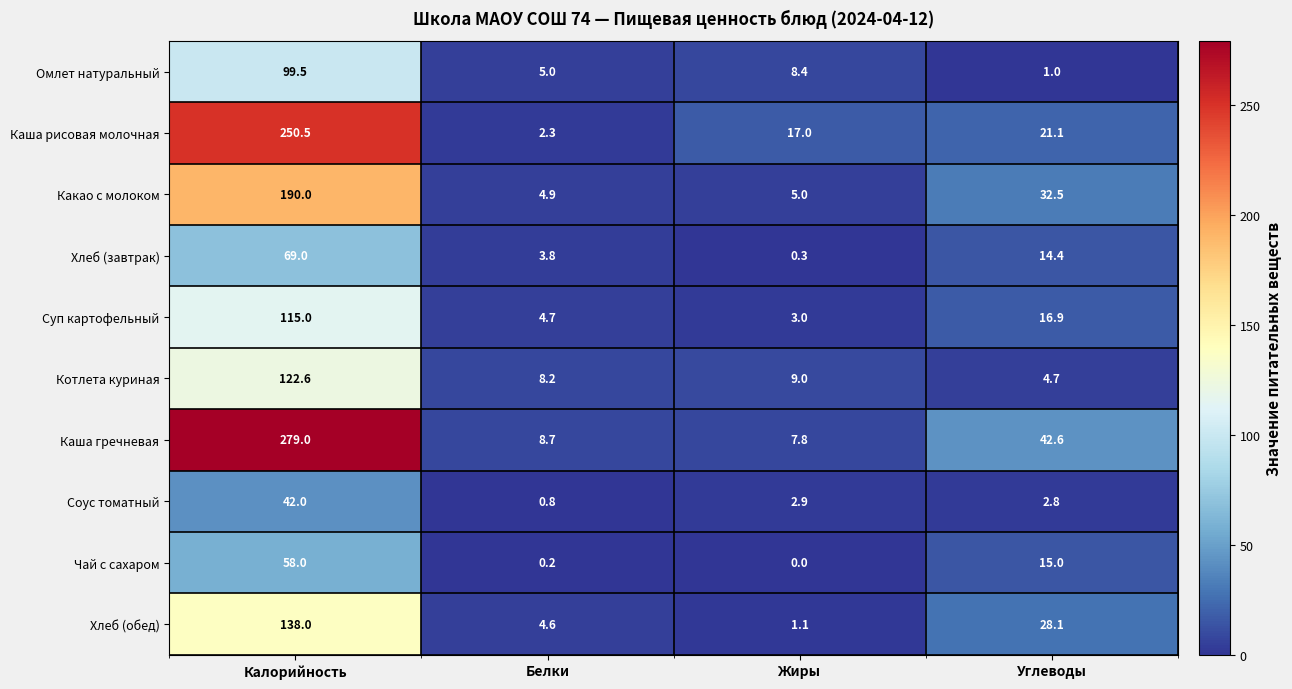

At which category is the sum across all series the highest?

Калорийность